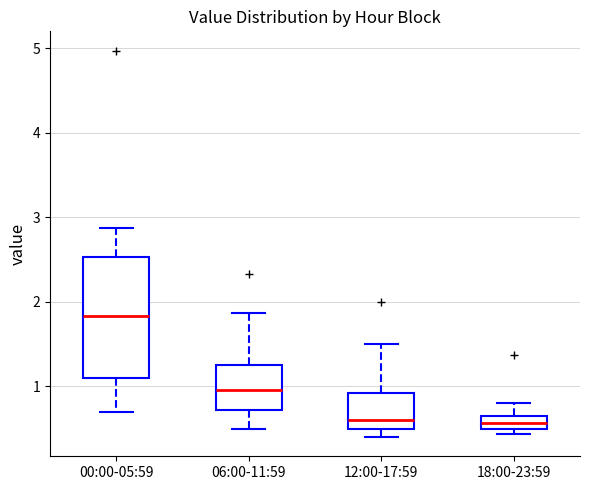

Reading left to right, read every box against the y-axis: the position of its median line, the range the box covers, and the ends of its whiskers. The values are not printed on the chart, so give them approximately, as read against the axis.

00:00-05:59: median 1.8, box 1.1 to 2.5, whiskers 0.7 to 2.9
06:00-11:59: median 1.0, box 0.7 to 1.2, whiskers 0.5 to 1.9
12:00-17:59: median 0.6, box 0.5 to 0.9, whiskers 0.4 to 1.5
18:00-23:59: median 0.6, box 0.5 to 0.7, whiskers 0.4 to 0.8